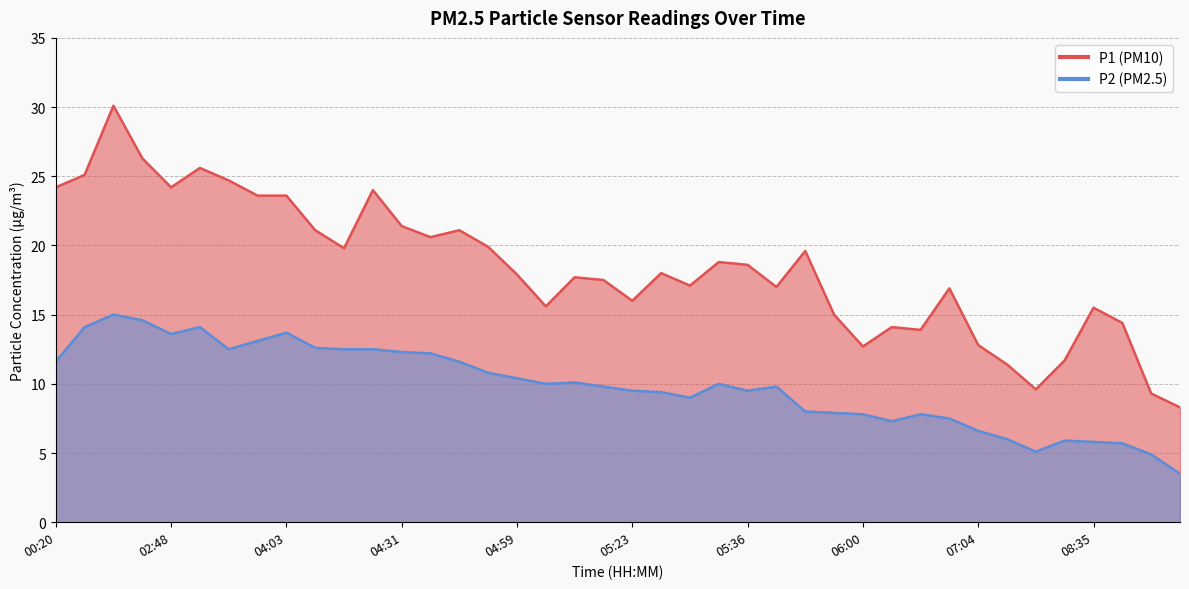

At which label is P1 closest to 19?

05:33